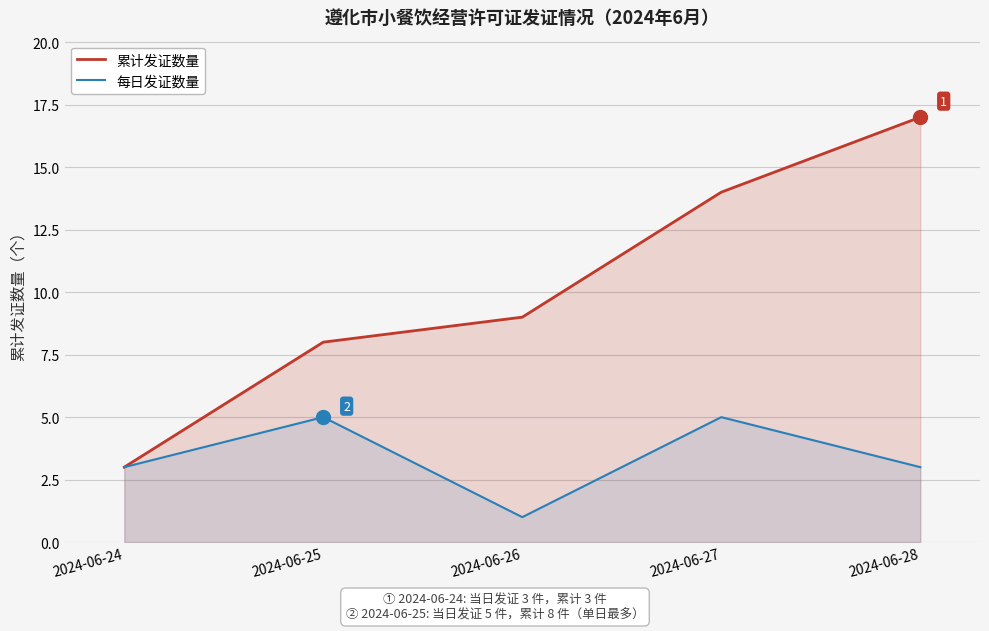

Is it true that 累计发证数量 equals 8 at 2024-06-25?

True